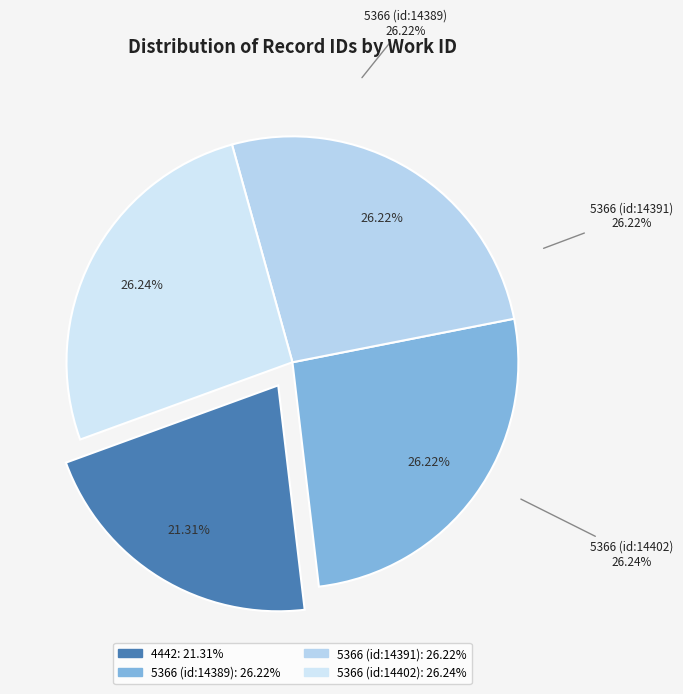

Which slice is the smallest?

4442